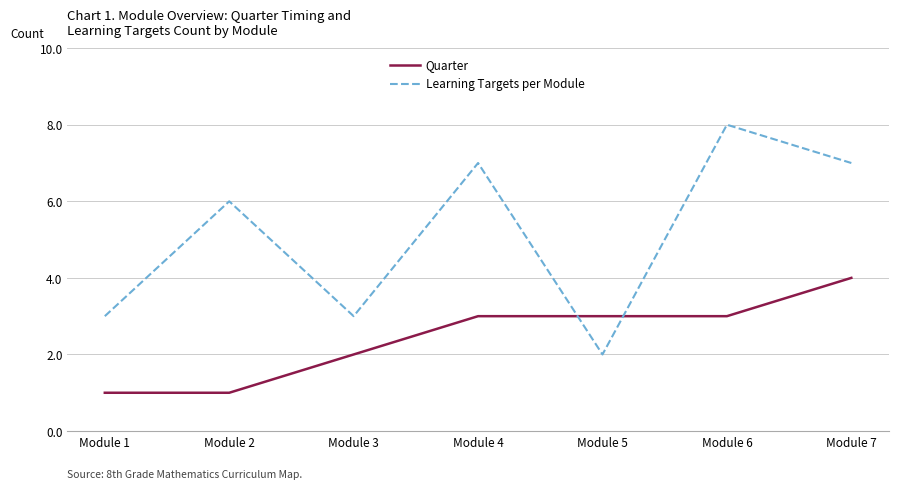

Reading right to left, extract all data points from this chart.

Quarter: Module 7=4	Module 6=3	Module 5=3	Module 4=3	Module 3=2	Module 2=1	Module 1=1
Learning Targets per Module: Module 7=7	Module 6=8	Module 5=2	Module 4=7	Module 3=3	Module 2=6	Module 1=3